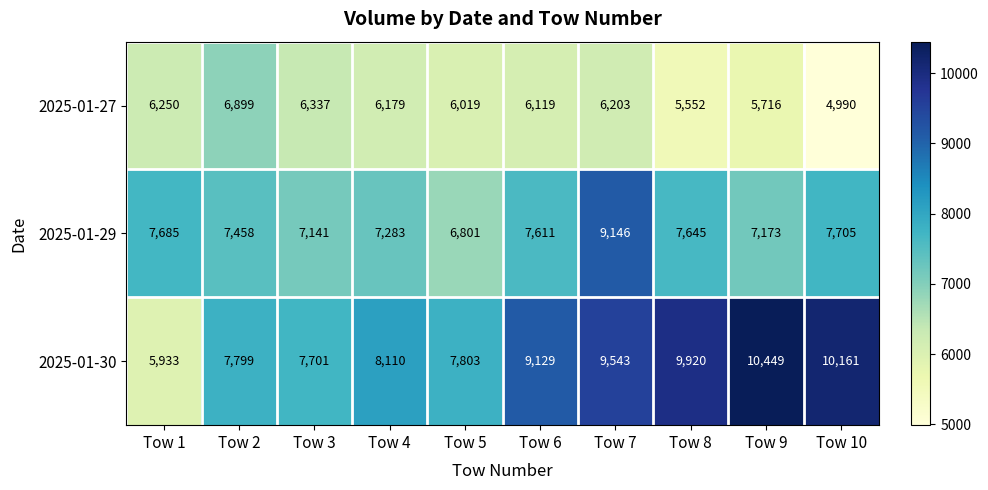

At Tow 8, list the series in order from largest to smallest.

2025-01-30, 2025-01-29, 2025-01-27